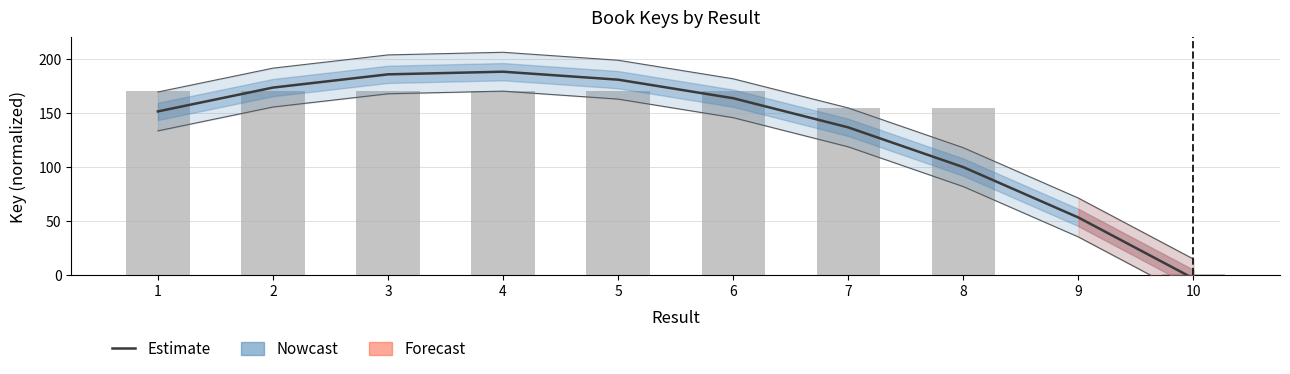

What is the difference between the highest and lowest values at 10?

3.7